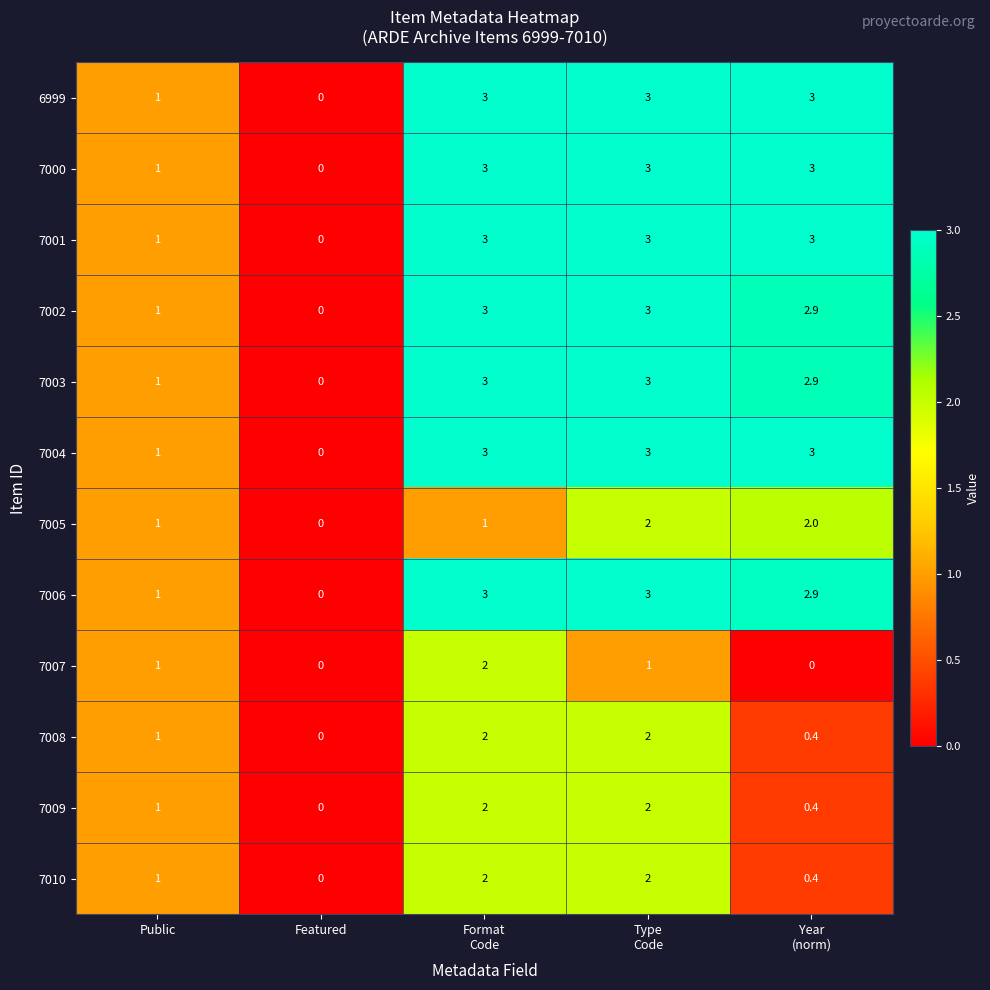

How many data points in 7001 are less than 3?

2